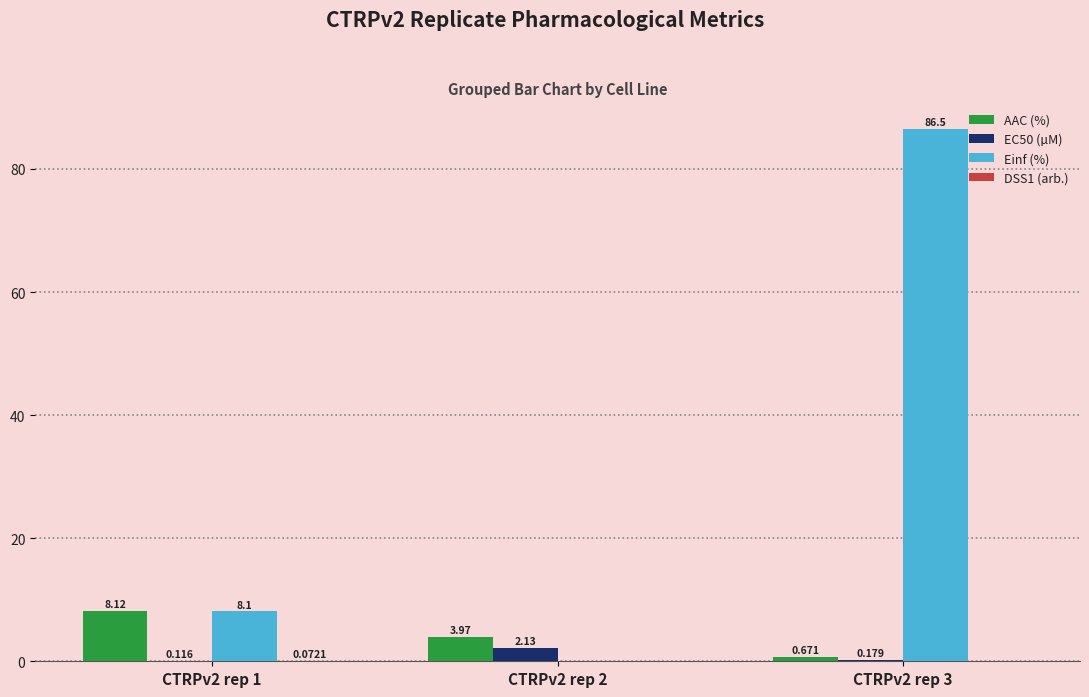

Between CTRPv2 rep 1 and CTRPv2 rep 2, which series saw the biggest shift?

Einf (%)